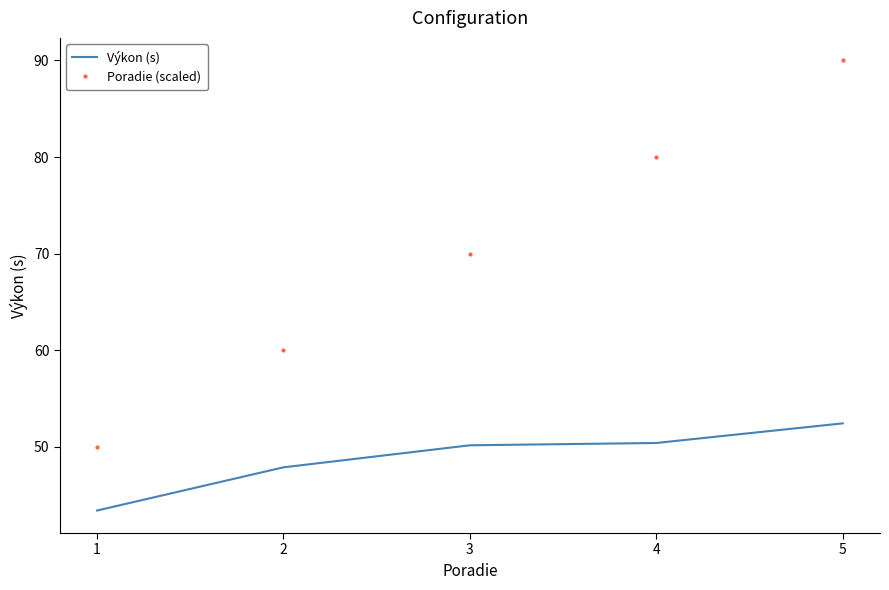

True or false: Výkon (s) and Poradie (scaled) cross at least once.

False